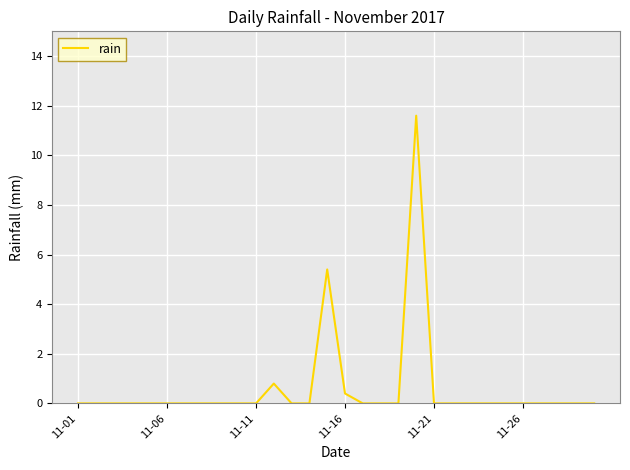

Reading left to right, transcribe all the data shown in this chart.

0.0	0.0	0.0	0.0	0.0	0.0	0.0	0.0	0.0	0.0	0.0	0.8	0.0	0.0	5.4	0.4	0.0	0.0	0.0	11.6	0.0	0.0	0.0	0.0	0.0	0.0	0.0	0.0	0.0	0.0